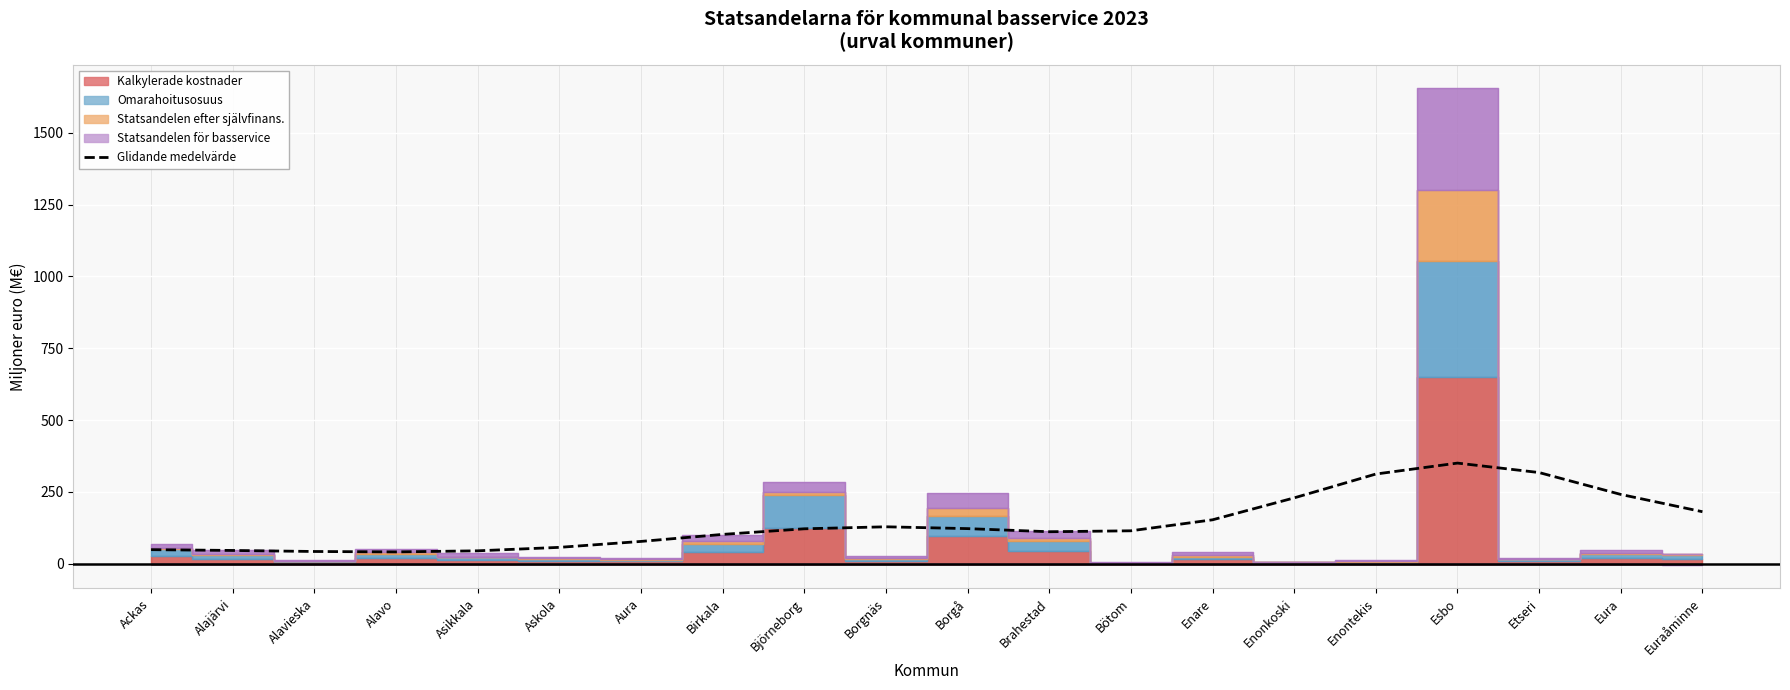

The value at Borgå is 121.8. True or false?

True